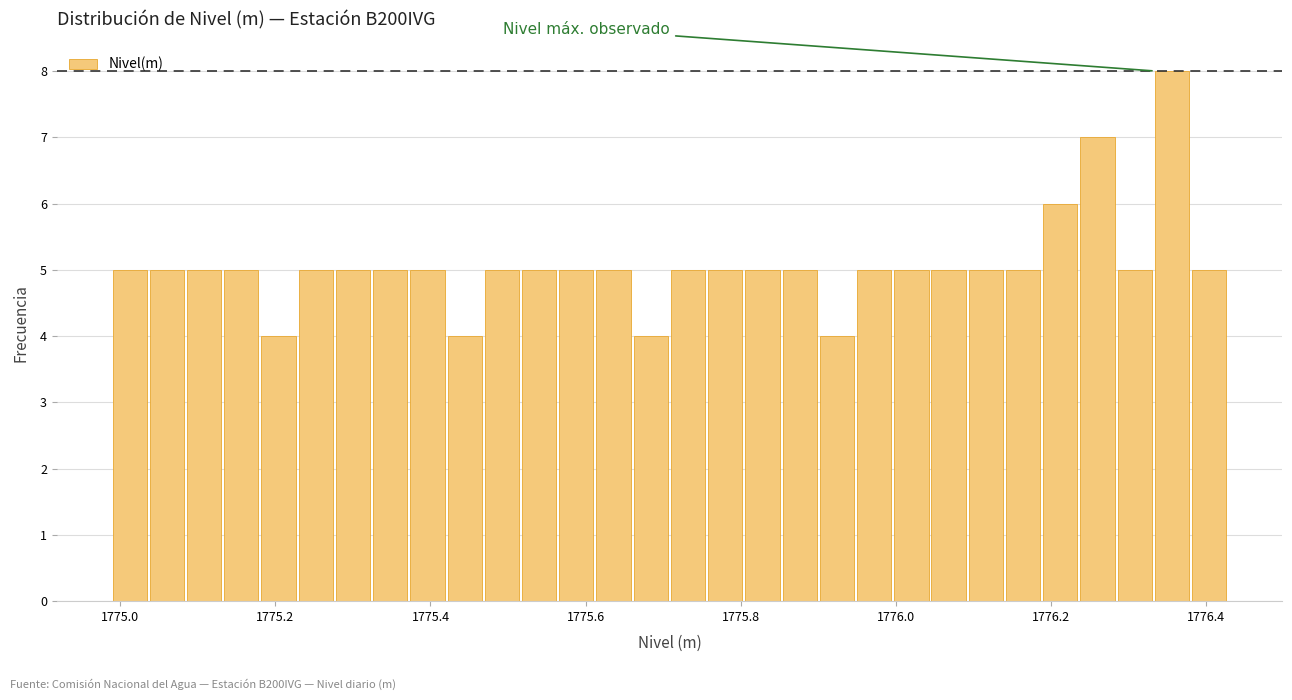

Around what value on the x-axis is the tallest bar? Give the approximate position of its centre, as read against the axis.

1776.36